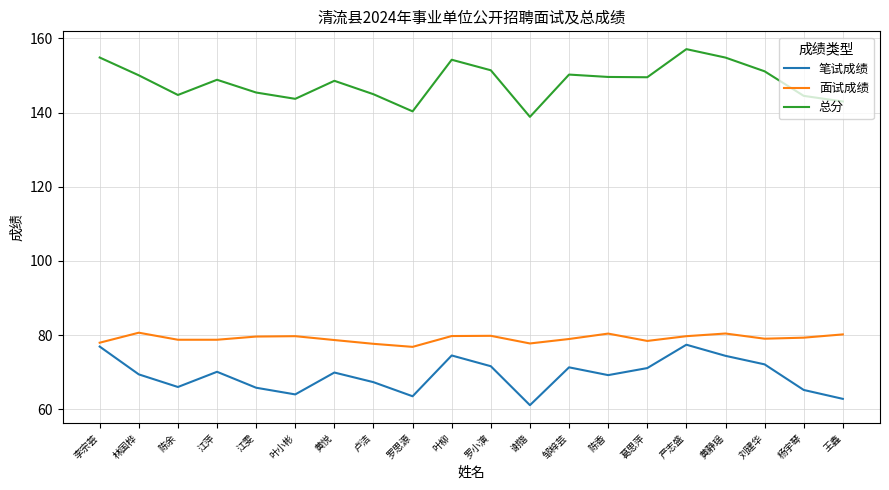

True or false: 笔试成绩 and 面试成绩 cross at least once.

False